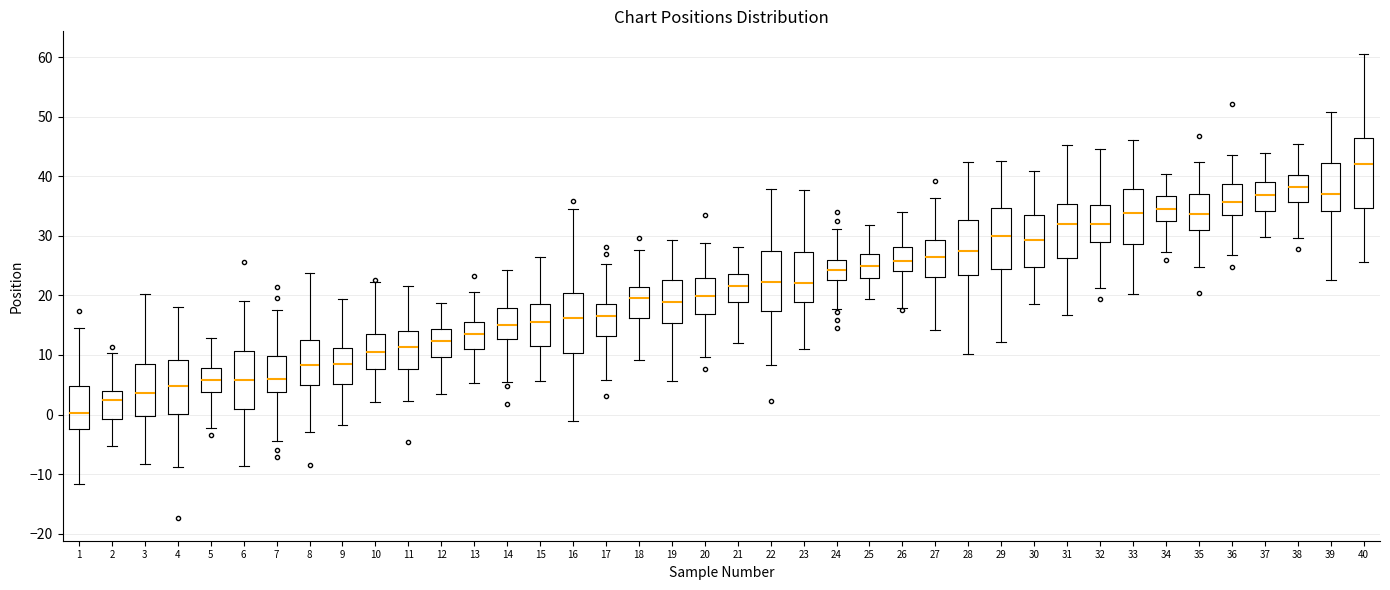

Reading left to right, read every box against the y-axis: the position of its median line, the range the box covers, and the ends of its whiskers. The values are not printed on the chart, so give them approximately, as read against the axis.

1: median 0, box -2 to 5, whiskers -12 to 15
2: median 2, box -1 to 4, whiskers -5 to 10
3: median 4, box 0 to 8, whiskers -8 to 20
4: median 5, box 0 to 9, whiskers -9 to 18
5: median 6, box 4 to 8, whiskers -2 to 13
6: median 6, box 1 to 11, whiskers -9 to 19
7: median 6, box 4 to 10, whiskers -5 to 18
8: median 8, box 5 to 12, whiskers -3 to 24
9: median 8, box 5 to 11, whiskers -2 to 19
10: median 11, box 8 to 14, whiskers 2 to 22
11: median 11, box 8 to 14, whiskers 2 to 22
12: median 12, box 10 to 14, whiskers 3 to 19
13: median 14, box 11 to 16, whiskers 5 to 21
14: median 15, box 13 to 18, whiskers 6 to 24
15: median 15, box 12 to 19, whiskers 6 to 26
16: median 16, box 10 to 20, whiskers -1 to 34
17: median 16, box 13 to 19, whiskers 6 to 25
18: median 20, box 16 to 21, whiskers 9 to 28
19: median 19, box 15 to 23, whiskers 6 to 29
20: median 20, box 17 to 23, whiskers 10 to 29
21: median 22, box 19 to 24, whiskers 12 to 28
22: median 22, box 17 to 27, whiskers 8 to 38
23: median 22, box 19 to 27, whiskers 11 to 38
24: median 24, box 23 to 26, whiskers 18 to 31
25: median 25, box 23 to 27, whiskers 19 to 32
26: median 26, box 24 to 28, whiskers 18 to 34
27: median 27, box 23 to 29, whiskers 14 to 36
28: median 27, box 23 to 33, whiskers 10 to 42
29: median 30, box 24 to 35, whiskers 12 to 43
30: median 29, box 25 to 33, whiskers 19 to 41
31: median 32, box 26 to 35, whiskers 17 to 45
32: median 32, box 29 to 35, whiskers 21 to 45
33: median 34, box 29 to 38, whiskers 20 to 46
34: median 34, box 32 to 37, whiskers 27 to 40
35: median 34, box 31 to 37, whiskers 25 to 42
36: median 36, box 34 to 39, whiskers 27 to 44
37: median 37, box 34 to 39, whiskers 30 to 44
38: median 38, box 36 to 40, whiskers 30 to 45
39: median 37, box 34 to 42, whiskers 23 to 51
40: median 42, box 35 to 46, whiskers 26 to 60